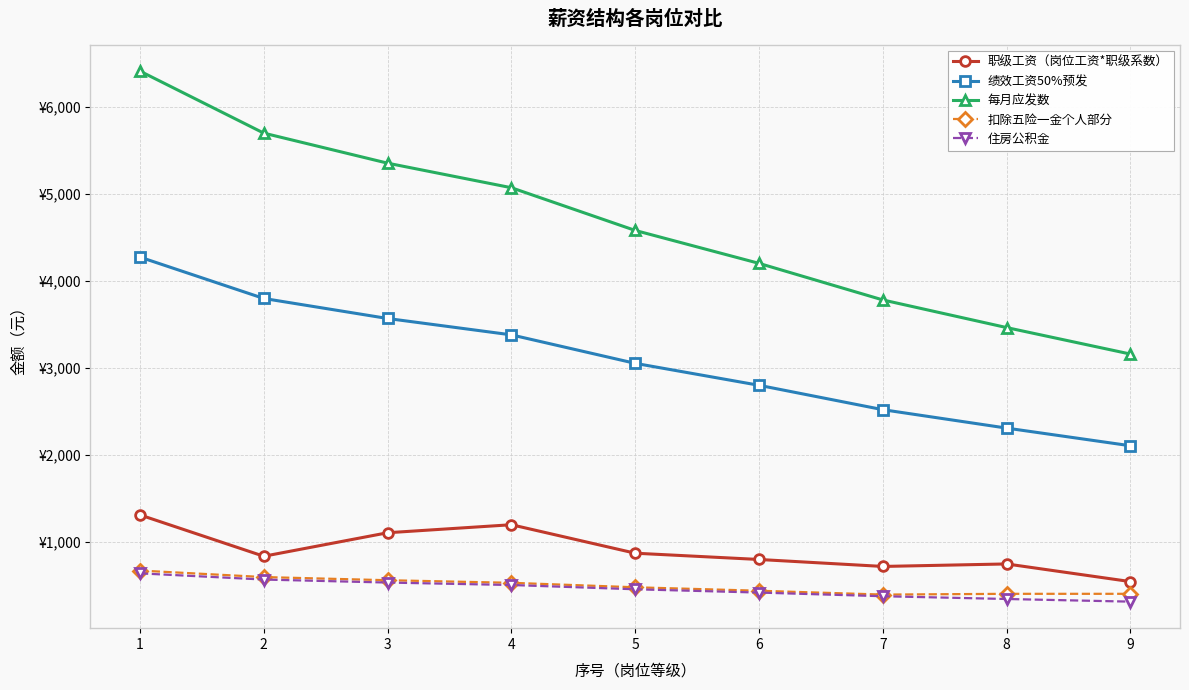

At which label does 绩效工资50%预发 reach its peak?

1